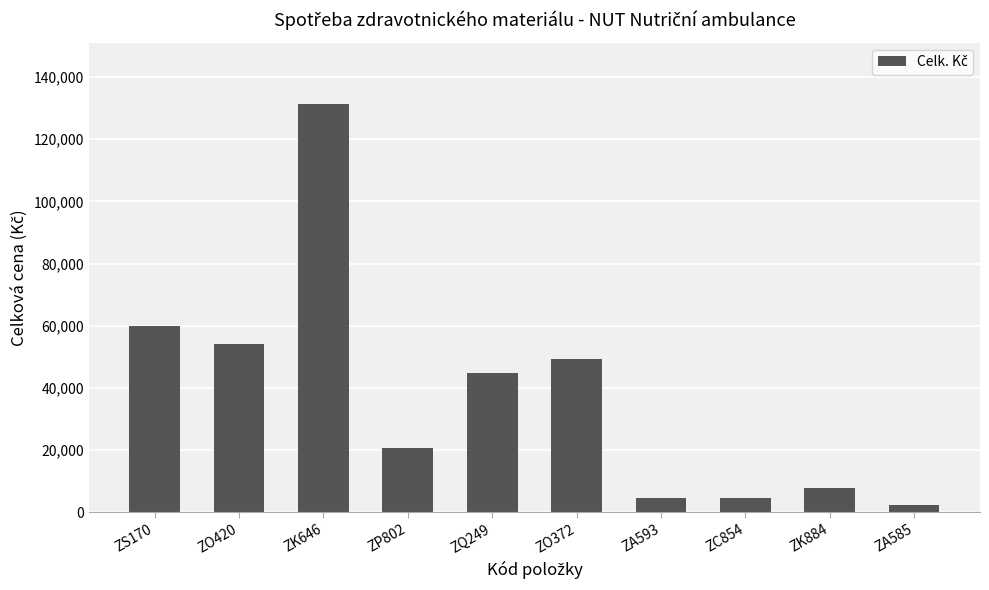

What is the maximum value shown in the chart?

131371.4